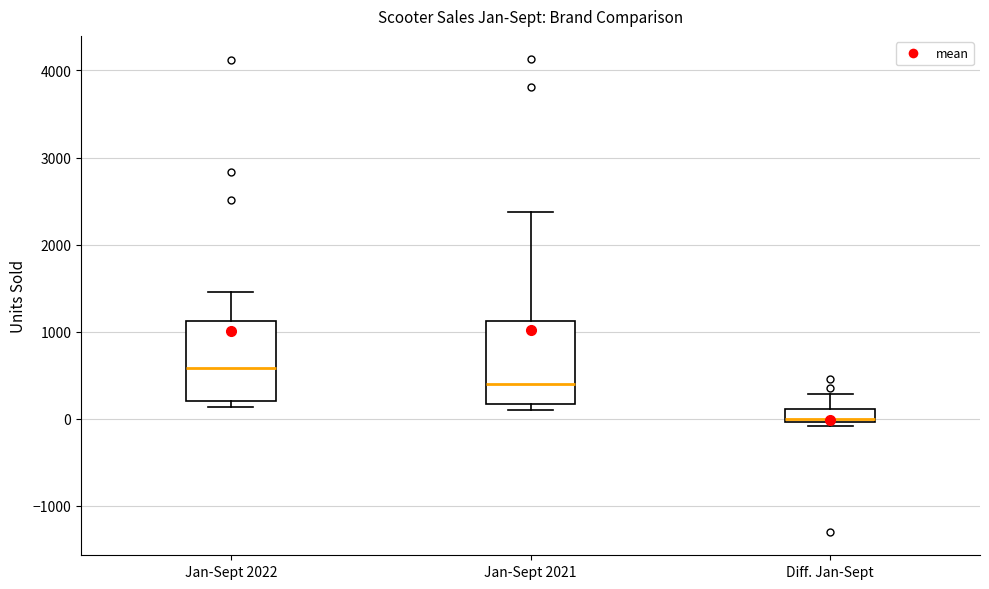

Where does the upper whisker of the box for Jan-Sept 2022 end on the y-axis? The values are not printed on the chart, so give them approximately, as read against the axis.

1500